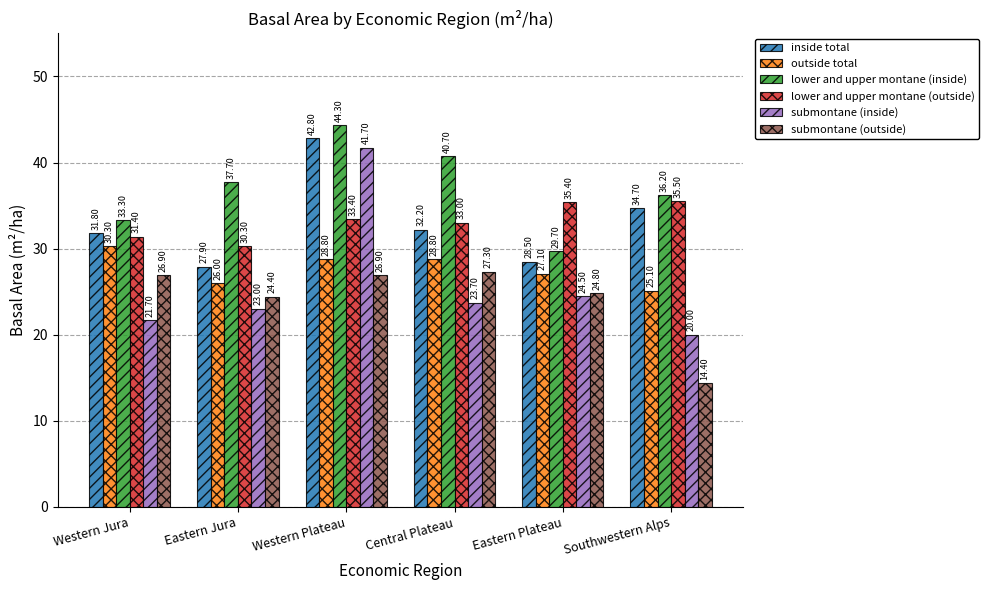

What is the difference between the highest and lowest values at Eastern Plateau?

10.9